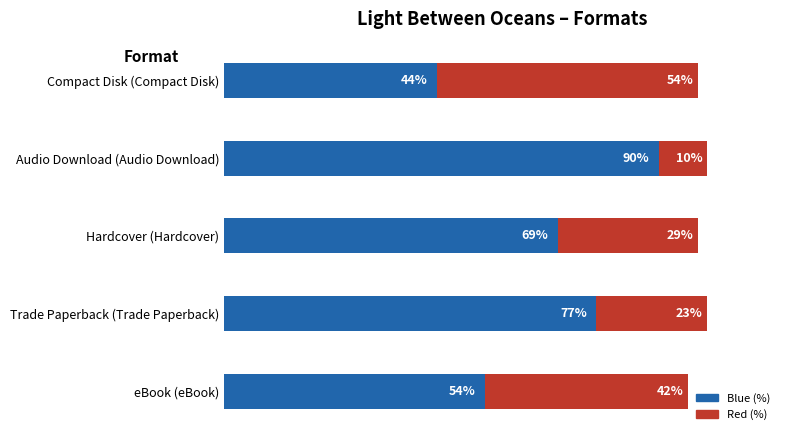

Which category has the highest value in the Blue (%) series?

Audio Download (Audio Download)